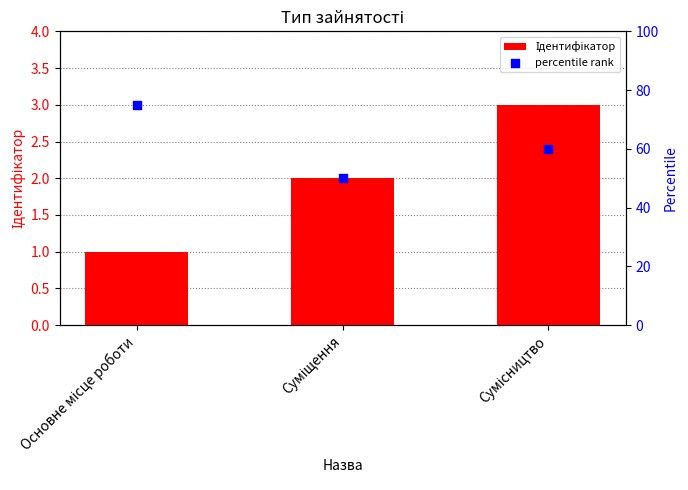

Which series reaches the minimum Y coordinate?

Ідентифікатор